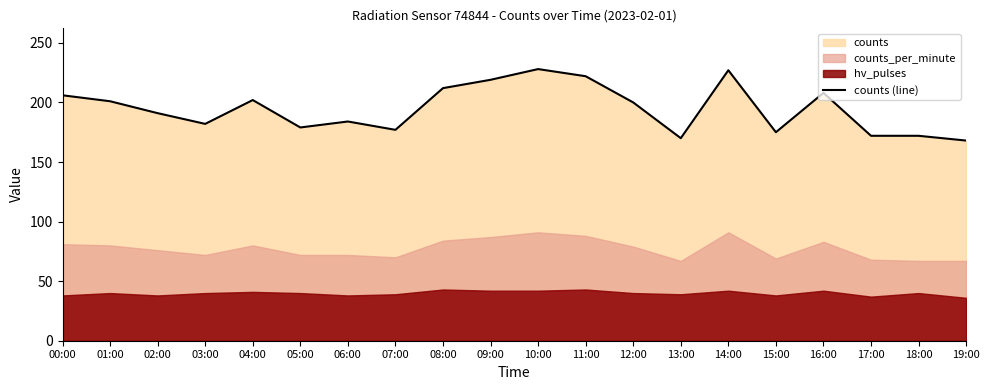

What is the difference between the values at 12:00 and 05:00?

21